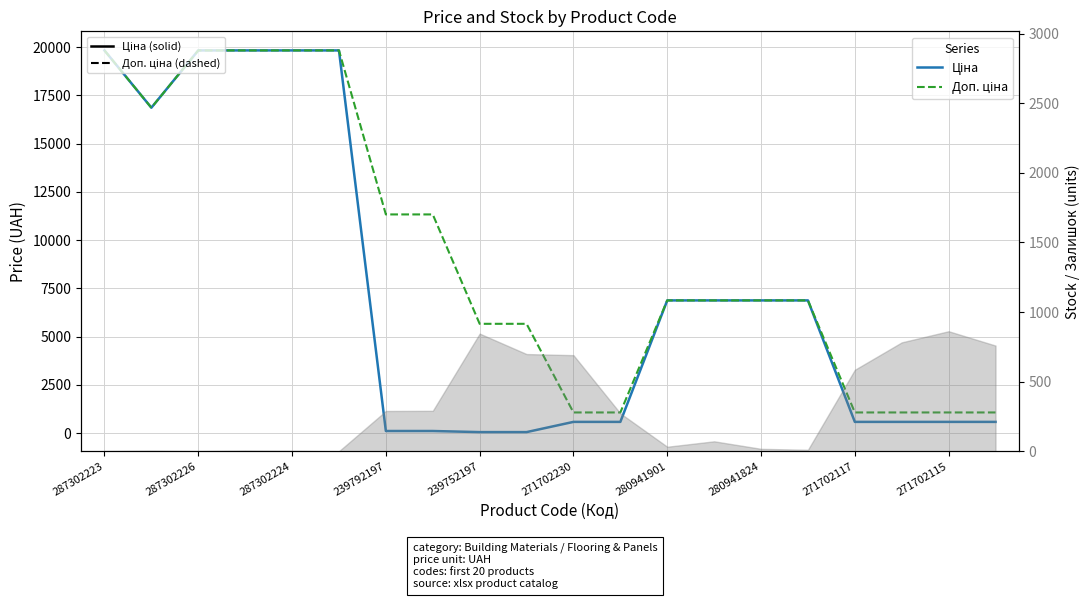

At which category is the sum across all series the highest?

287302223